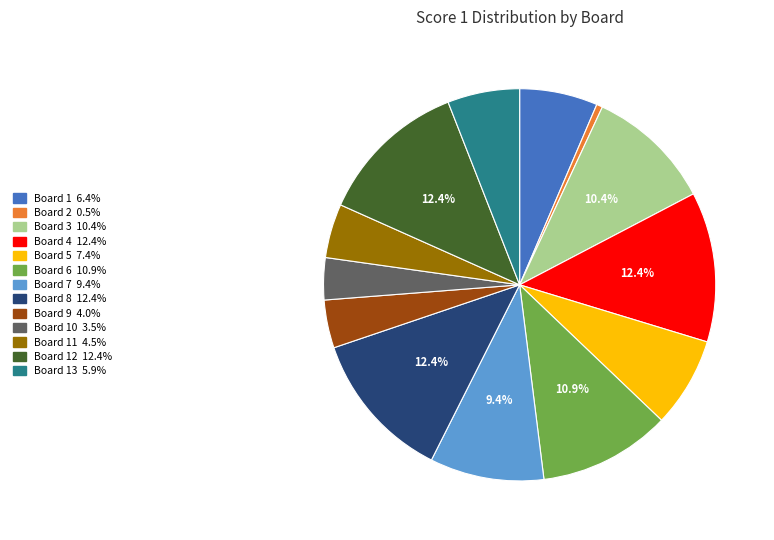

Does any single category account for the majority?

No